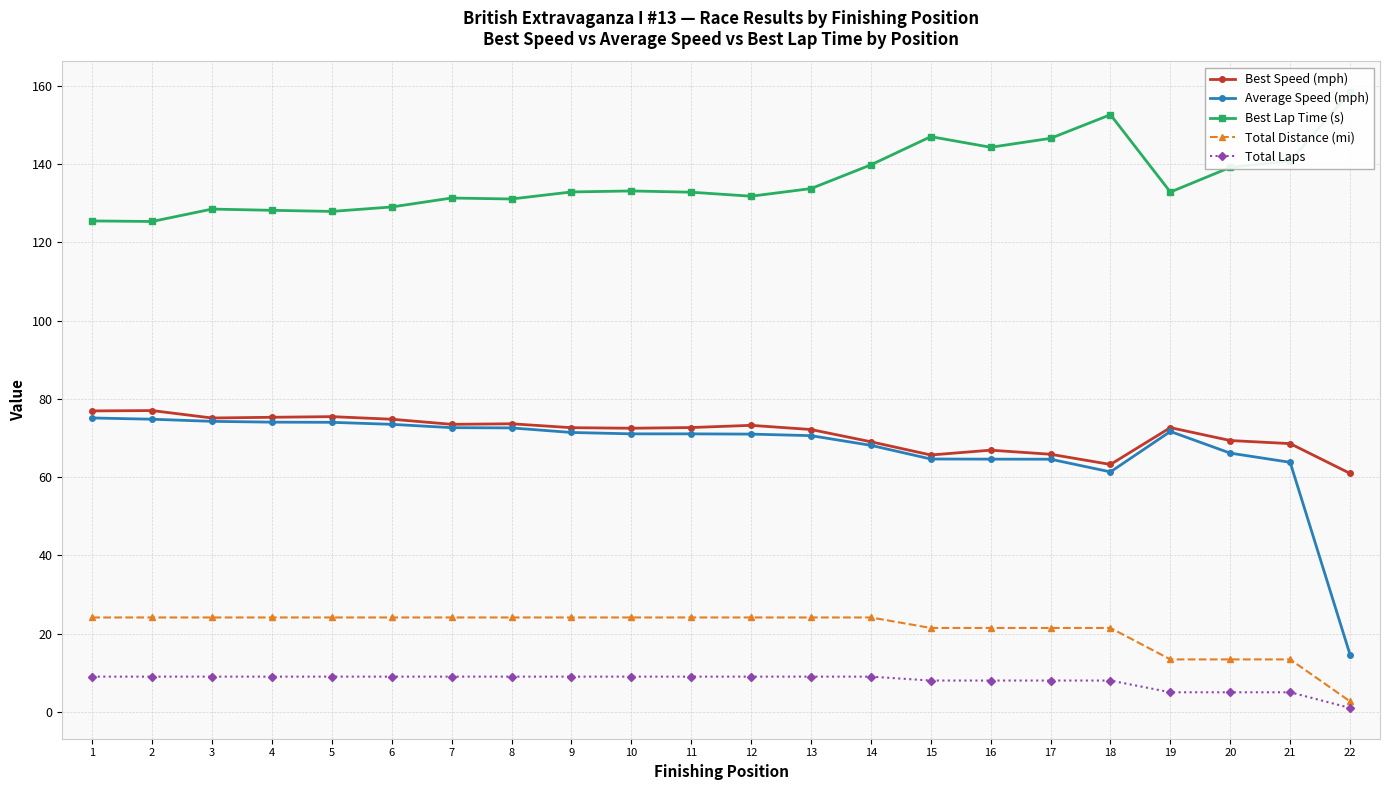

The value of Best Lap Time (s) at 14 is 139.8. True or false?

True